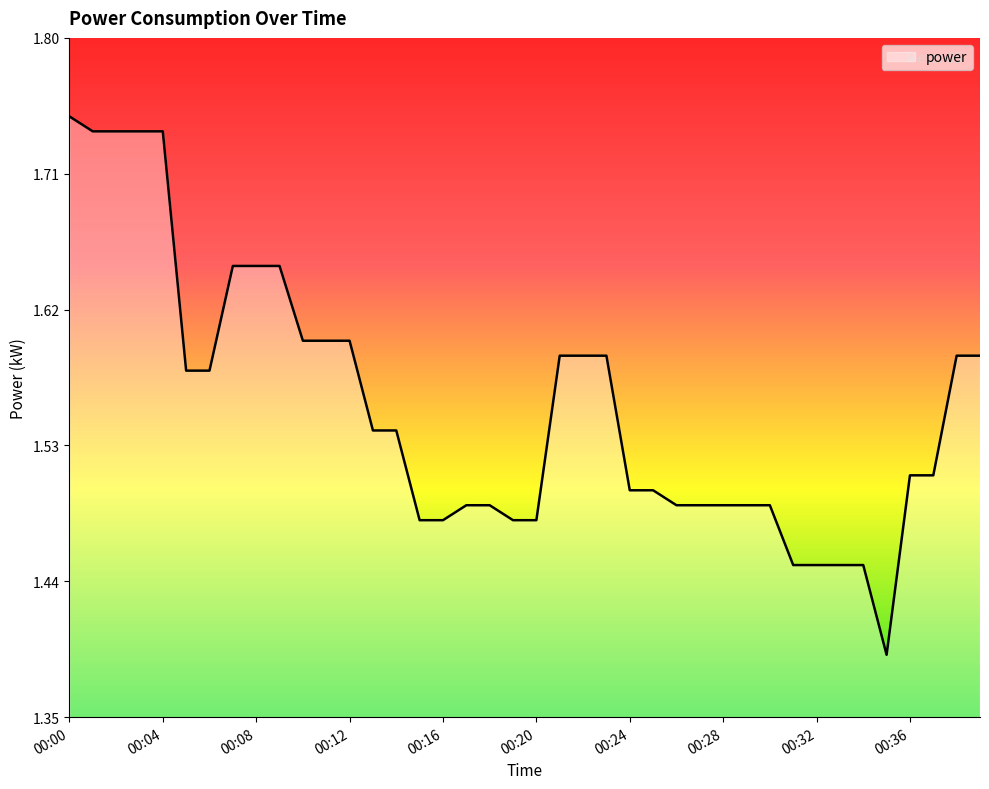

What is the difference between the maximum and minimum values?

0.4